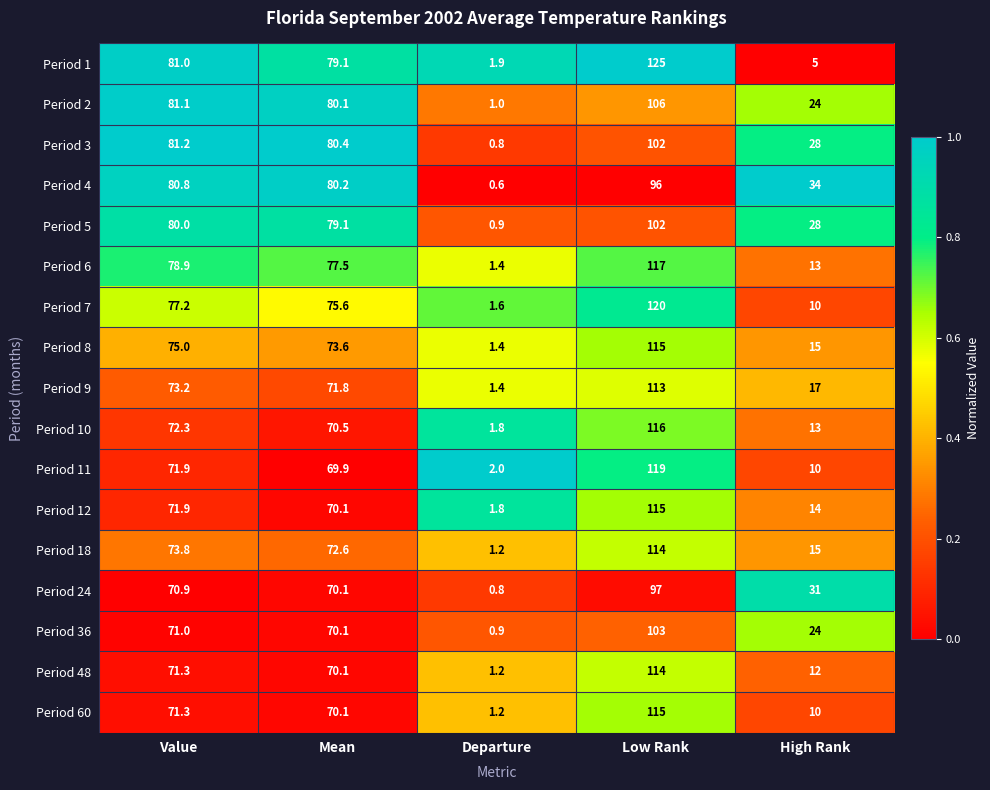

True or false: Period 7 has a value of 77.2 at Value.

True